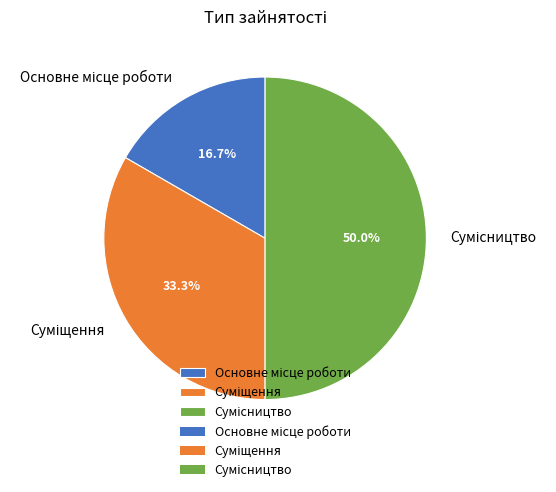

To the nearest percent, what is the difference between the largest and smallest slice percentages?

33%